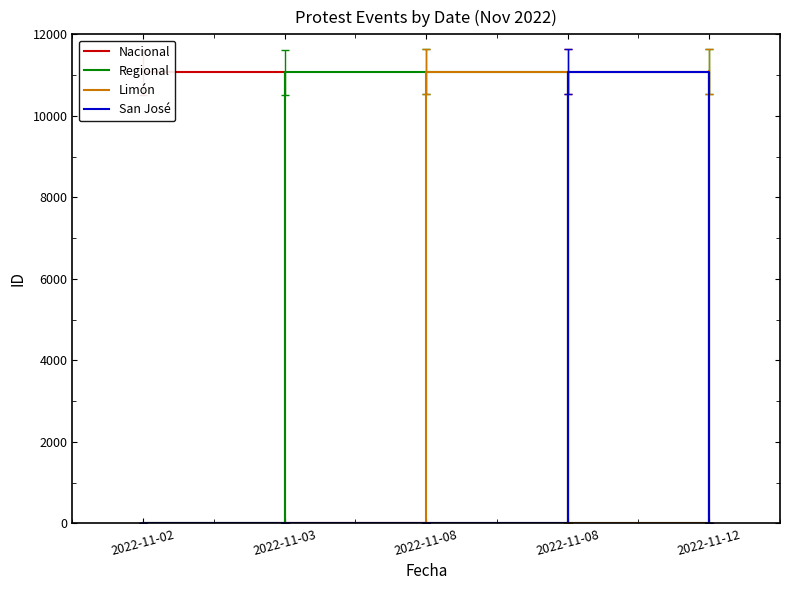

What are all the series names shown in the legend?

Nacional, Regional, Limón, San José